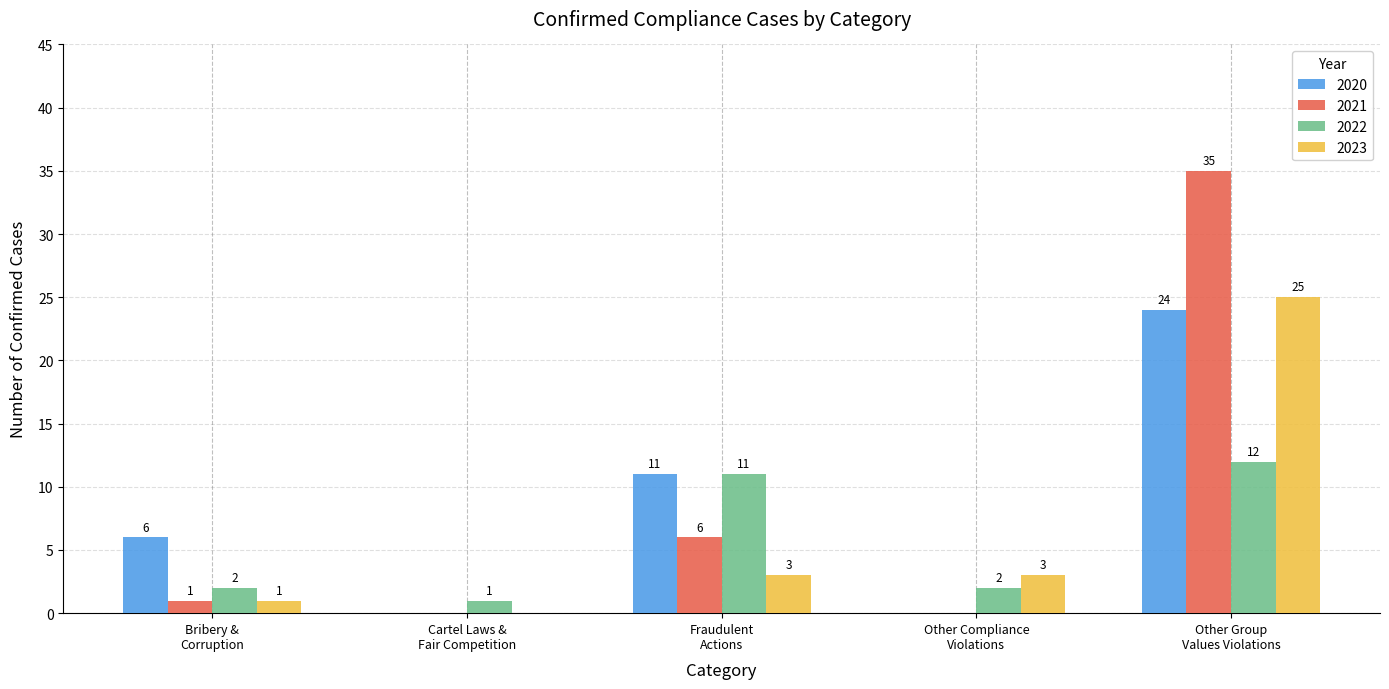

Which series has the largest total across all categories?

2021